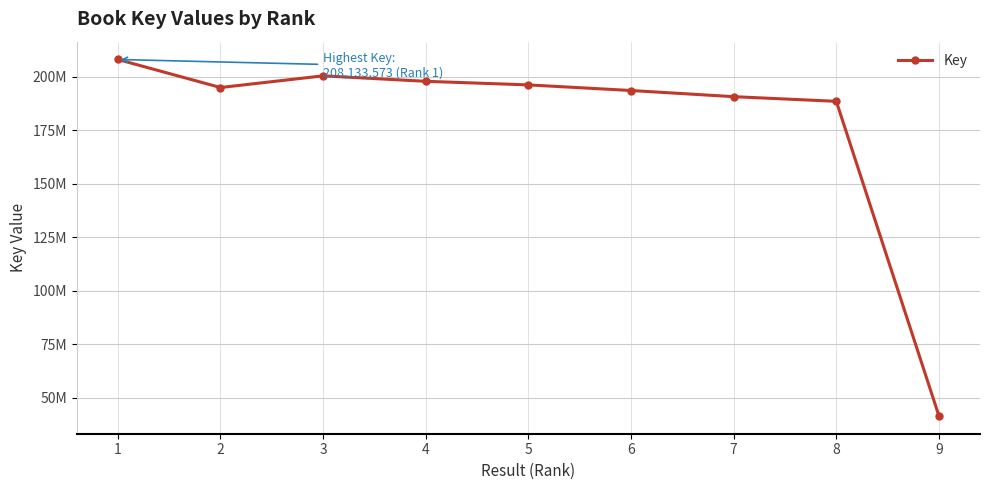

Is this an area chart (filled region under the line)?

No